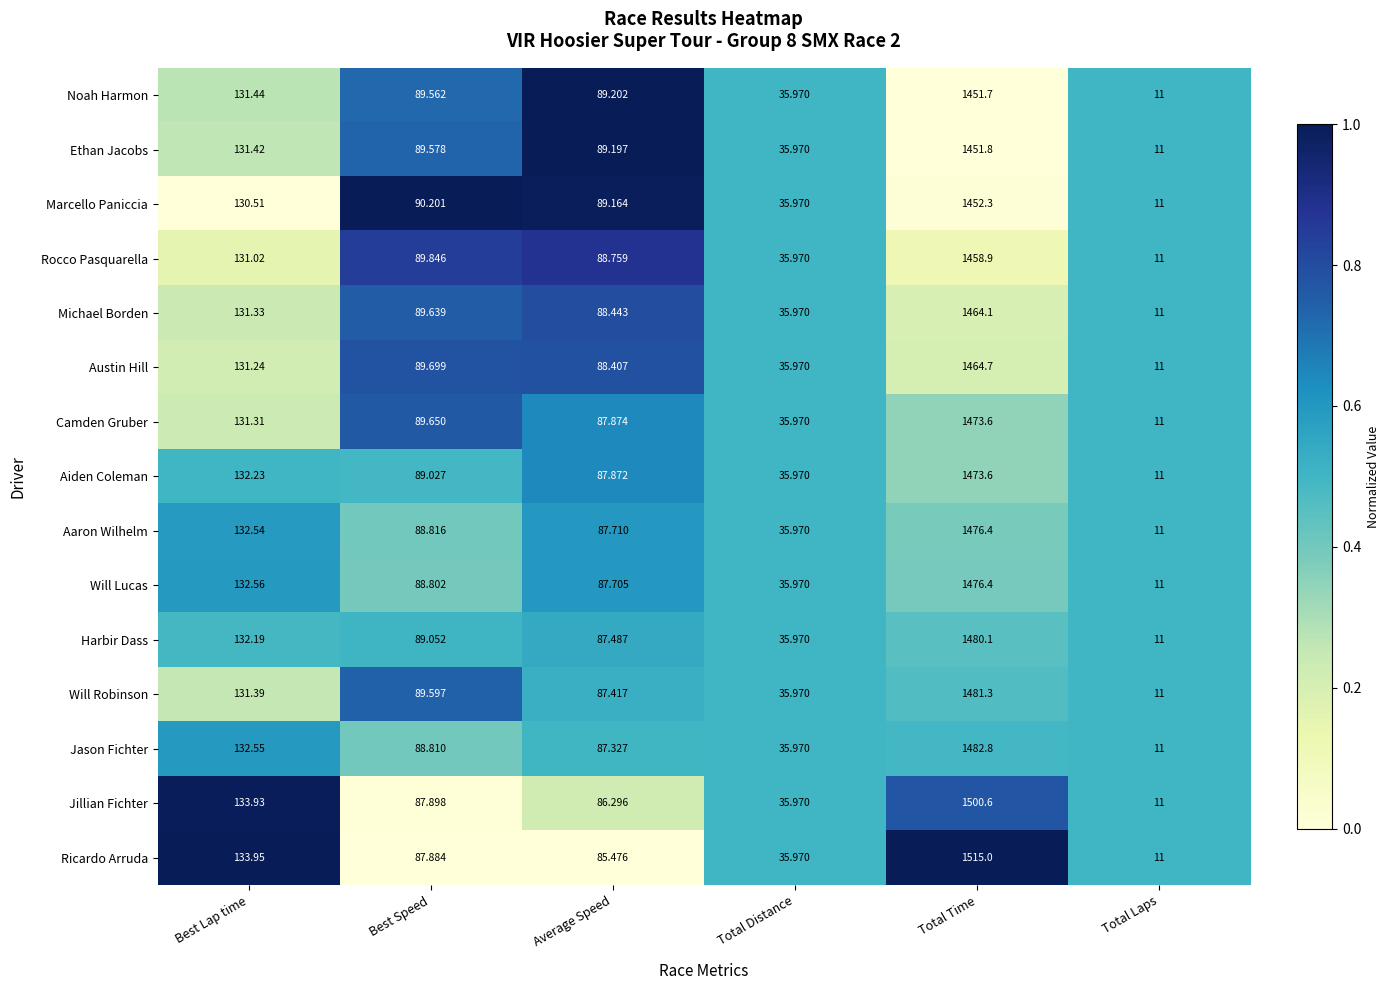

Which category has the lowest value across all series?

Total Laps